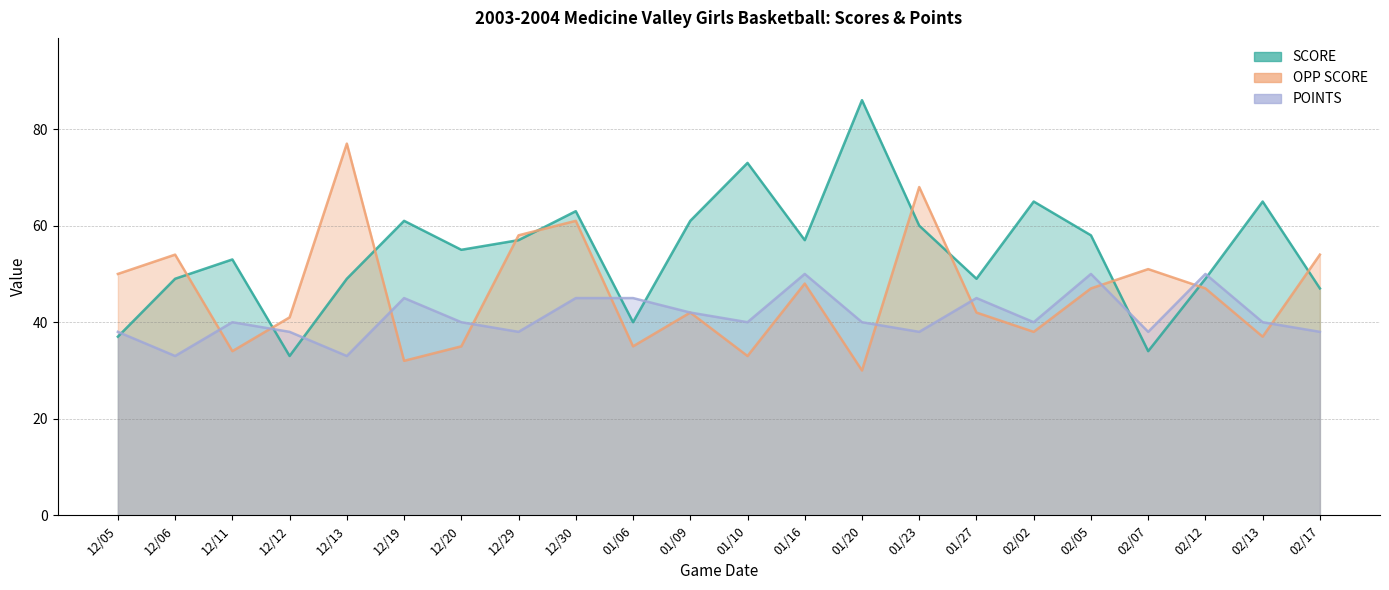

What are all the series names shown in the legend?

OPP SCORE, SCORE, POINTS